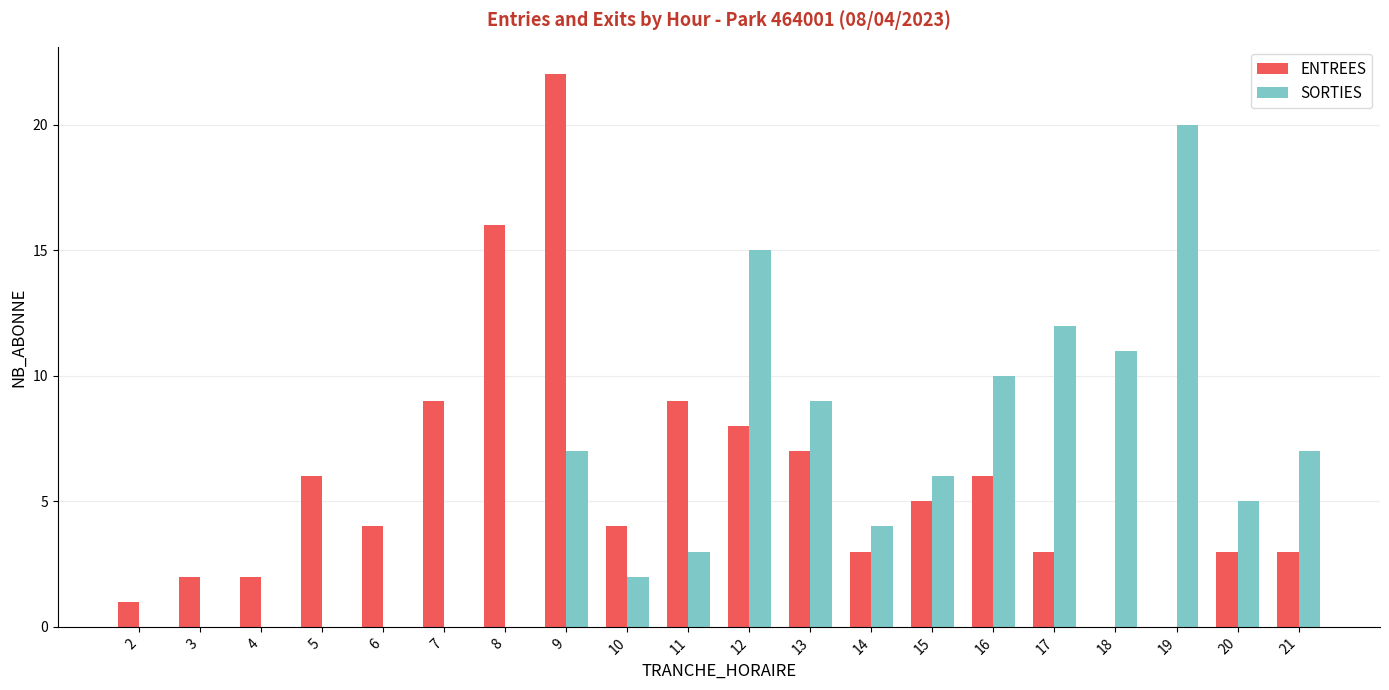

Reading left to right, list all the values displayed in this chart.

ENTREES: 1	2	2	6	4	9	16	22	4	9	8	7	3	5	6	3	0	0	3	3
SORTIES: 0	0	0	0	0	0	0	7	2	3	15	9	4	6	10	12	11	20	5	7